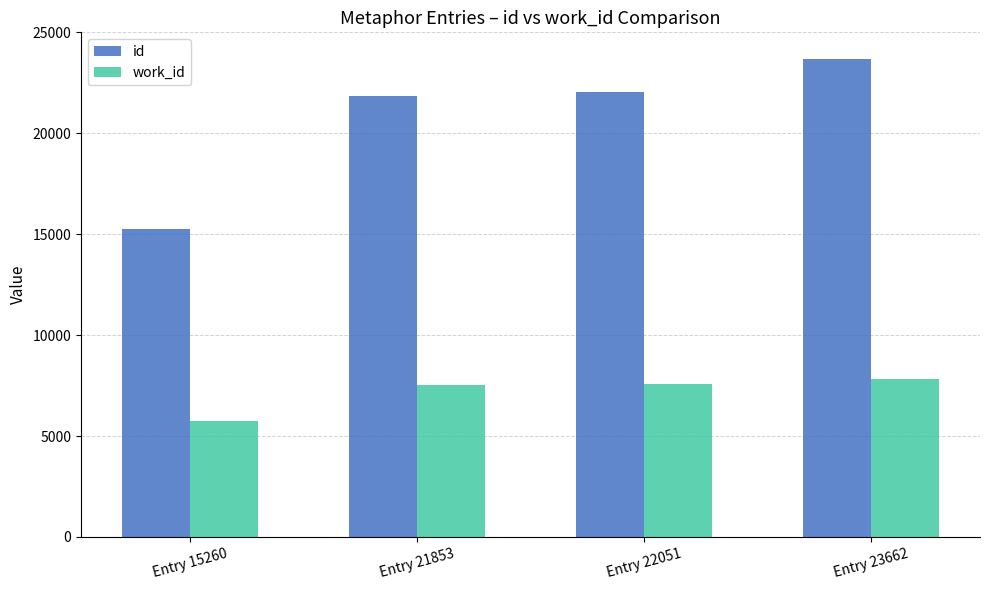

True or false: work_id has a value of 7566 at Entry 22051.

True